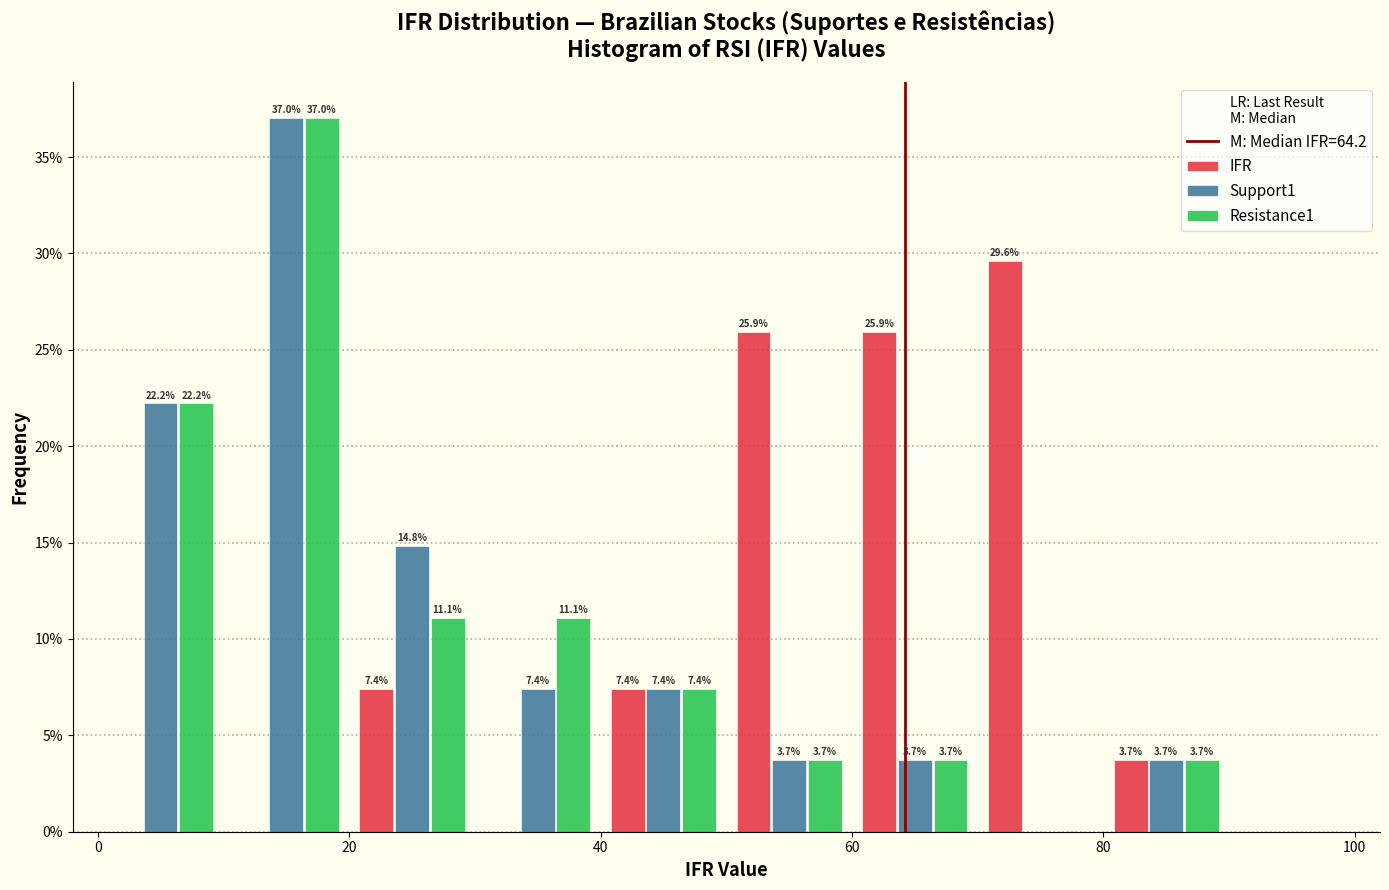

In the IFR series, which range on the x-axis has the tallest bar?

70 to 80